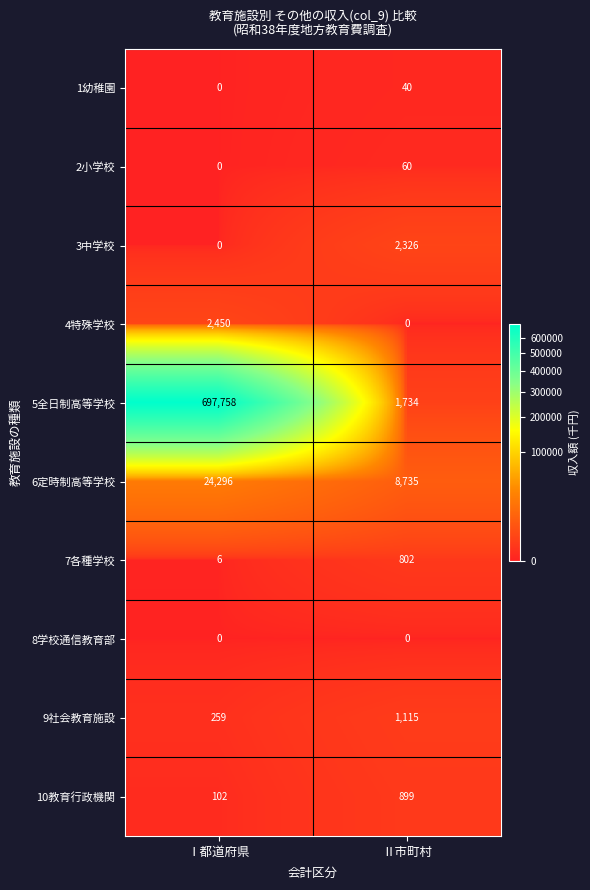

Reading left to right, list all the values displayed in this chart.

1幼稚園: 0	40
2小学校: 0	60
3中学校: 0	2326
4特殊学校: 2450	0
5全日制高等学校: 697758	1734
6定時制高等学校: 24296	8735
7各種学校: 6	802
8学校通信教育部: 0	0
9社会教育施設: 259	1115
10教育行政機関: 102	899